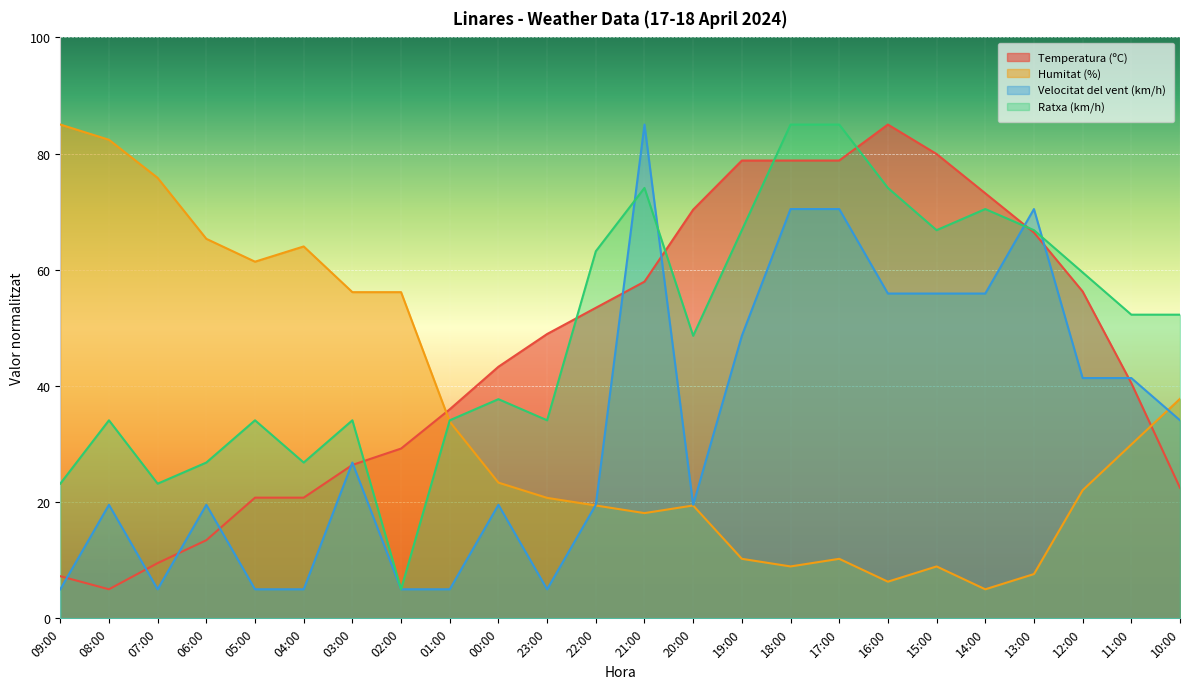

How many data points in Temperatura (ºC) are above 48?

12